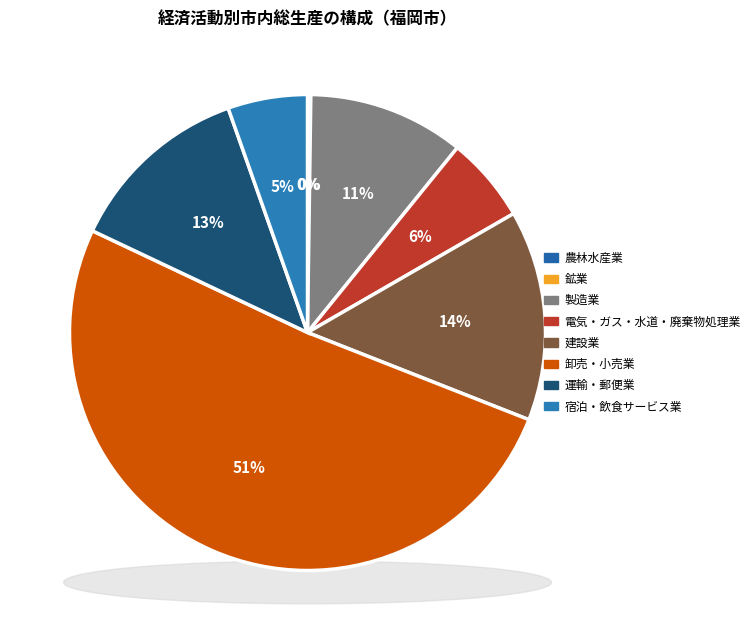

Is it true that 鉱業 is 0% of the pie?

True